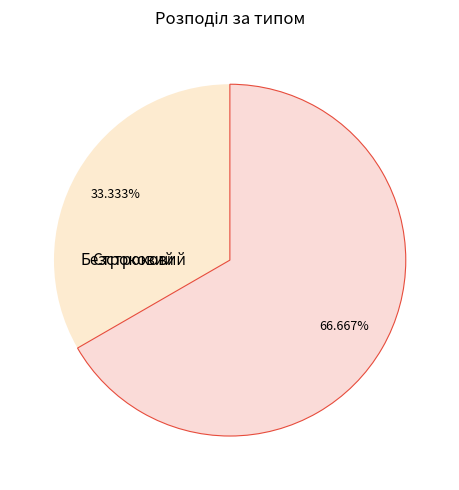

What is the smallest slice in the pie chart?

Строковий